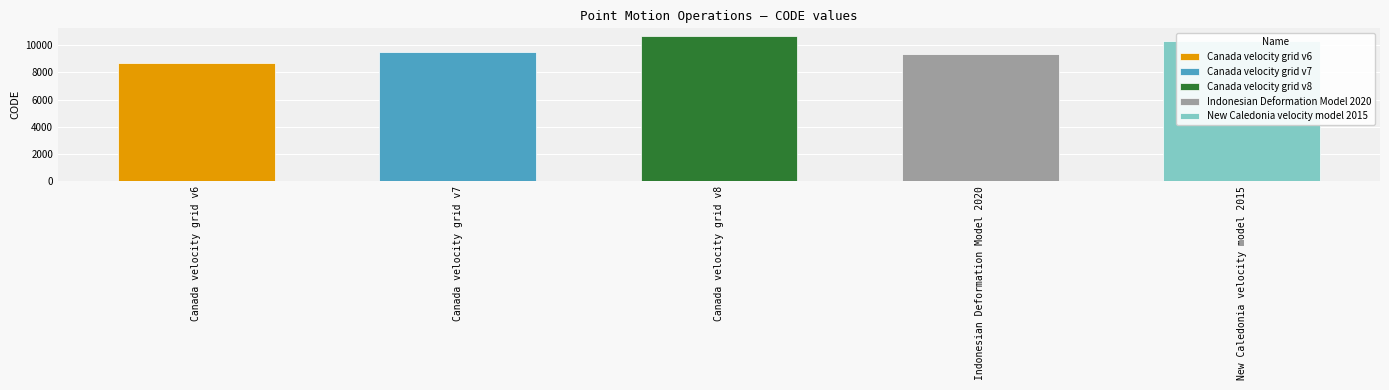

List the labels in order of value, smallest first.

Canada velocity grid v6, Indonesian Deformation Model 2020, Canada velocity grid v7, New Caledonia velocity model 2015, Canada velocity grid v8